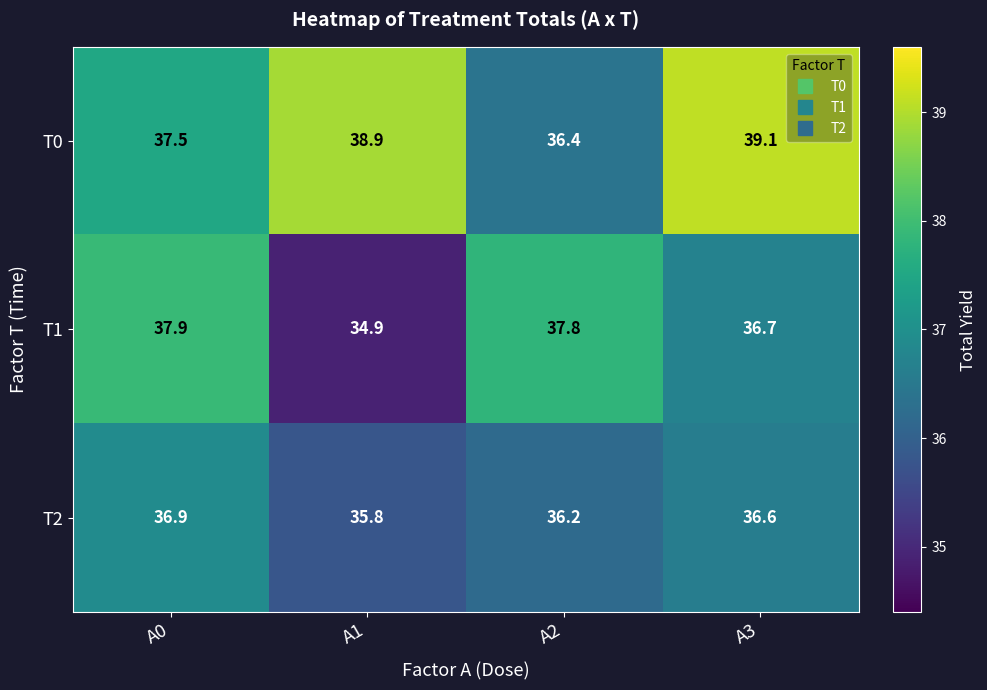

Where does the T1 series first go above 37?

A0